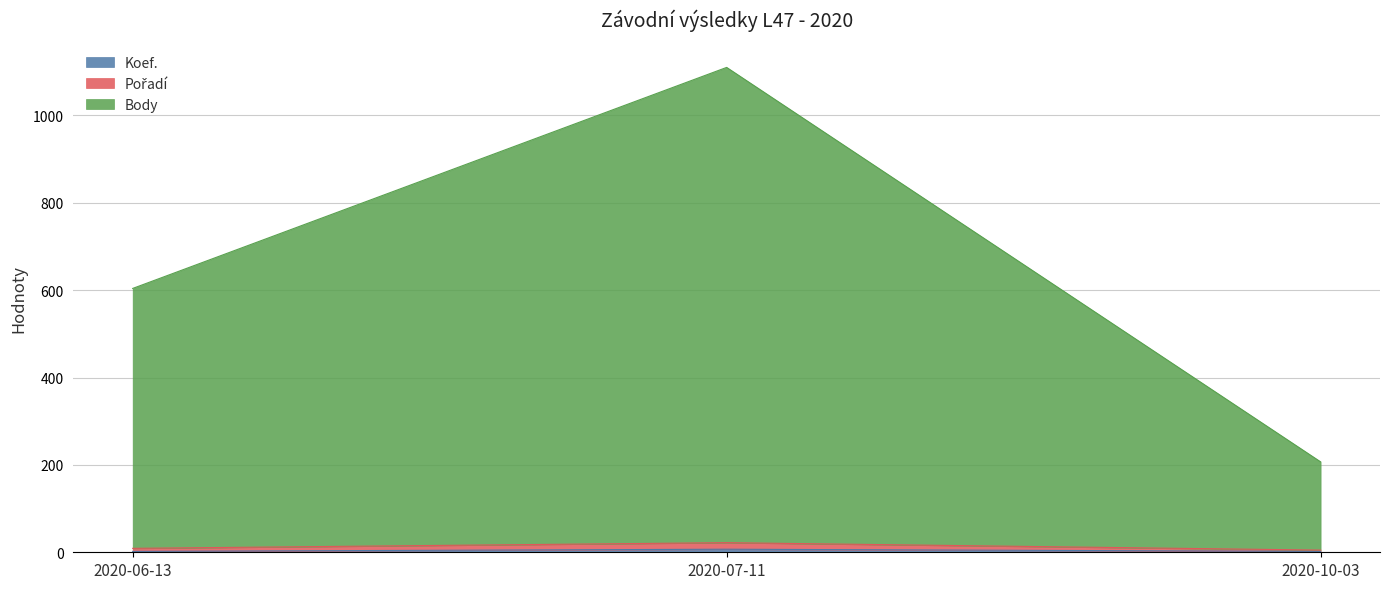

Does the chart display data point markers on the line(s)?

No